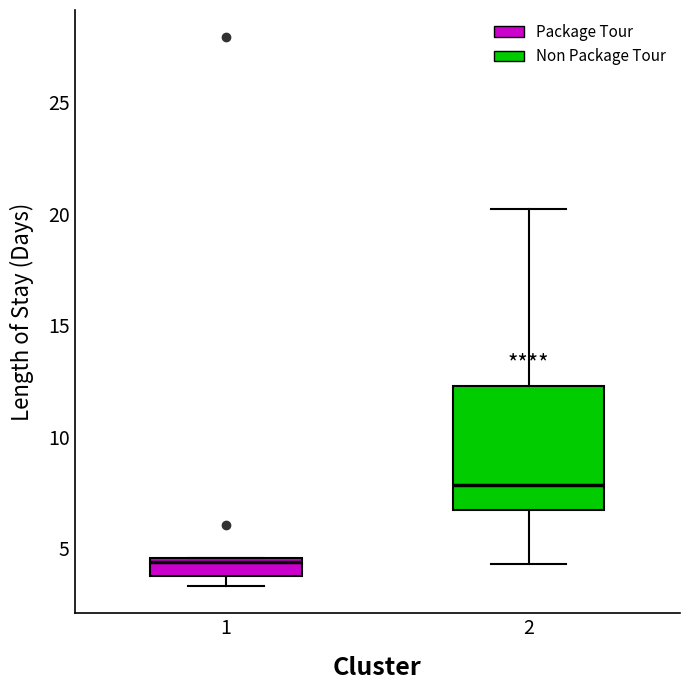

Reading left to right, read every box against the y-axis: the position of its median line, the range the box covers, and the ends of its whiskers. The values are not printed on the chart, so give them approximately, as read against the axis.

1: median 4.5 (just below the box's upper edge), box 4.0 to 4.5, whiskers 3.5 to 4.5
2: median 8.0, box 6.5 to 12.5, whiskers 4.5 to 20.0